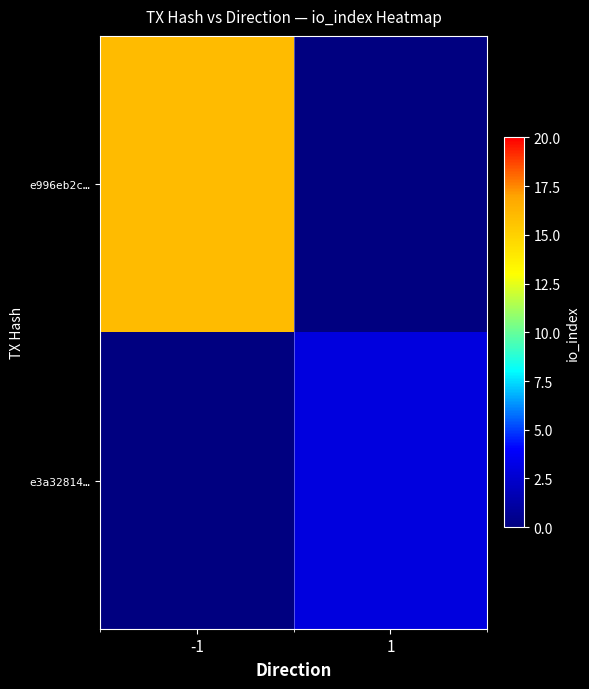

Rank the series by their maximum value, from highest to lowest.

e996eb2c…, e3a32814…